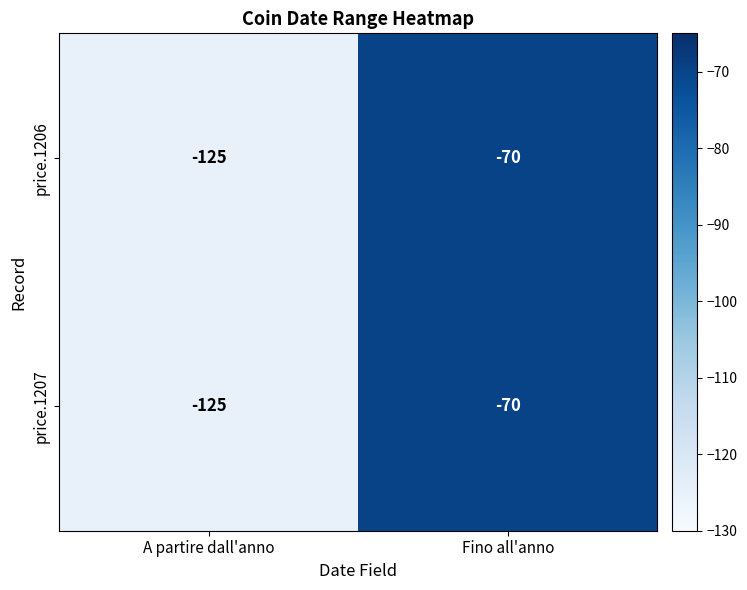

Rank the categories by price.1206 value from lowest to highest.

A partire dall'anno, Fino all'anno